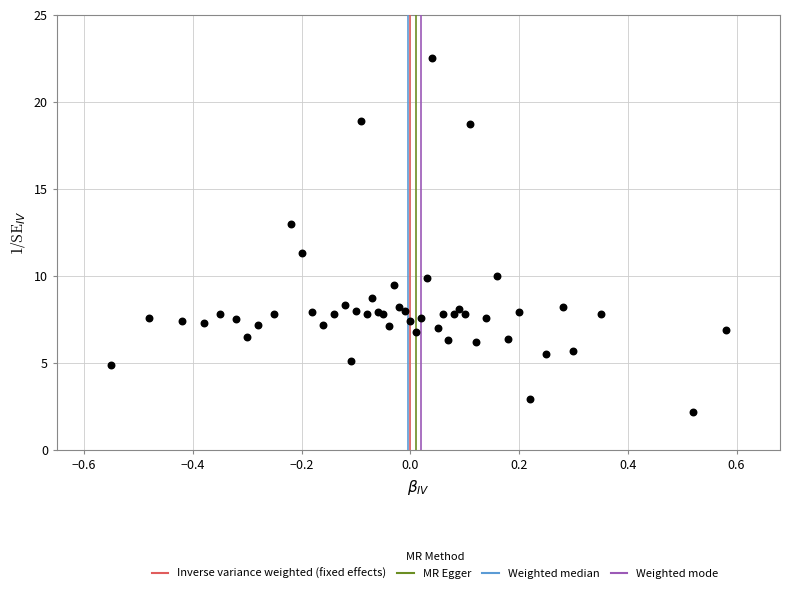

What Y value in the scatter plot is closest to 12?

11.3